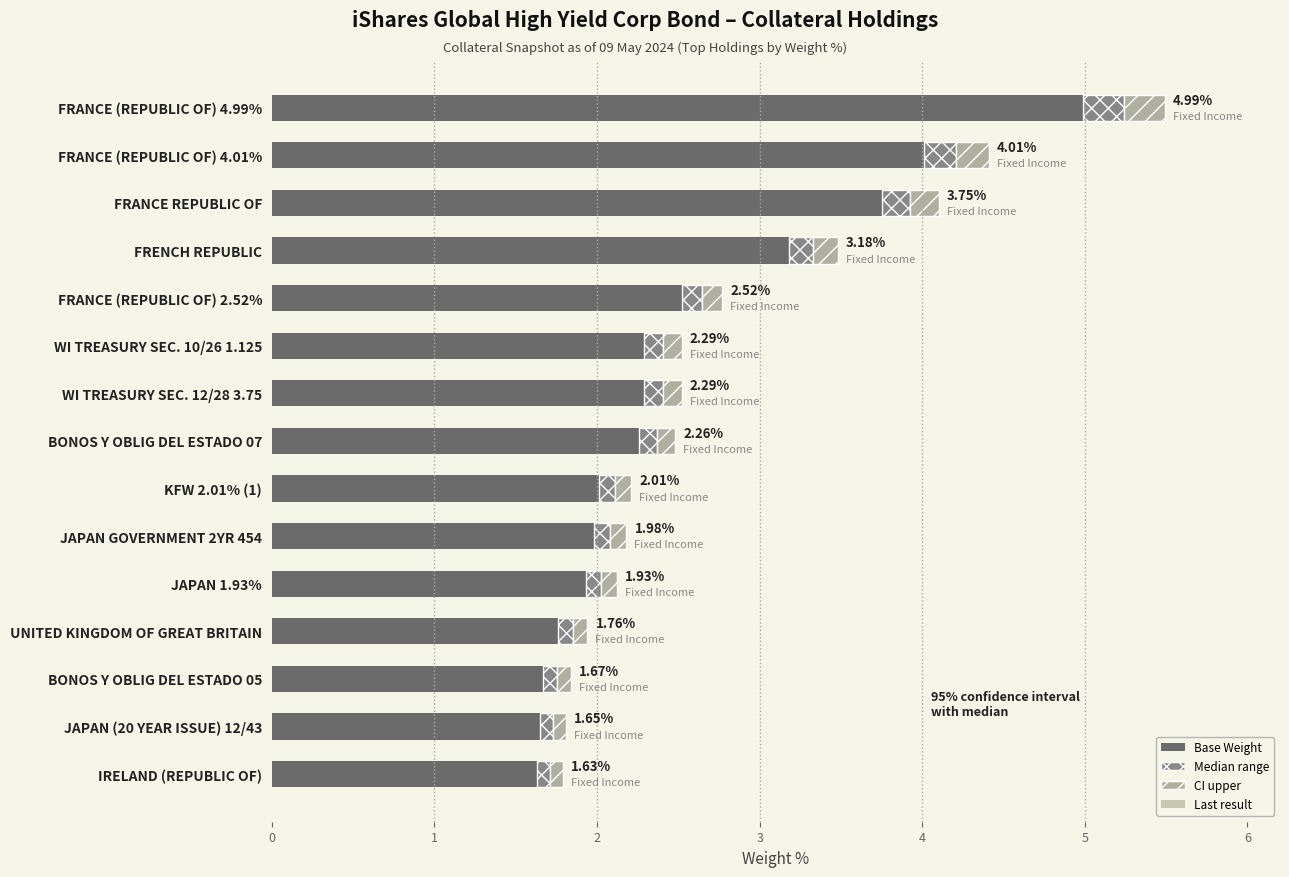

What is the total value across all series at FRANCE (REPUBLIC OF) 2.52%?

2.8